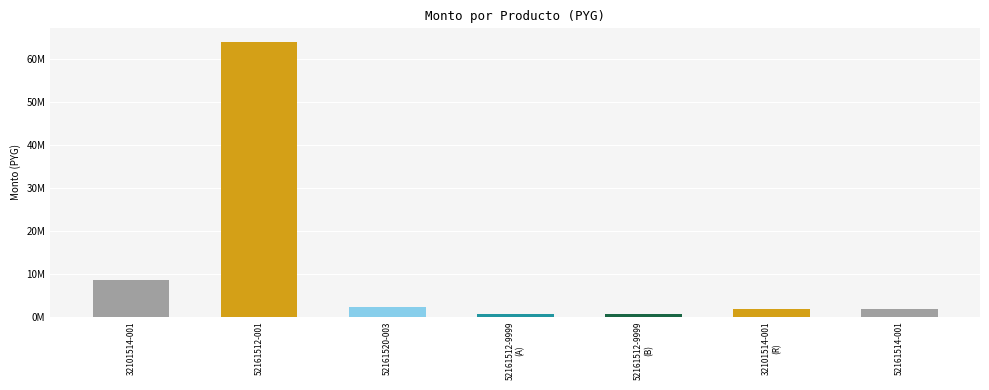

Does the chart contain any negative values?

No